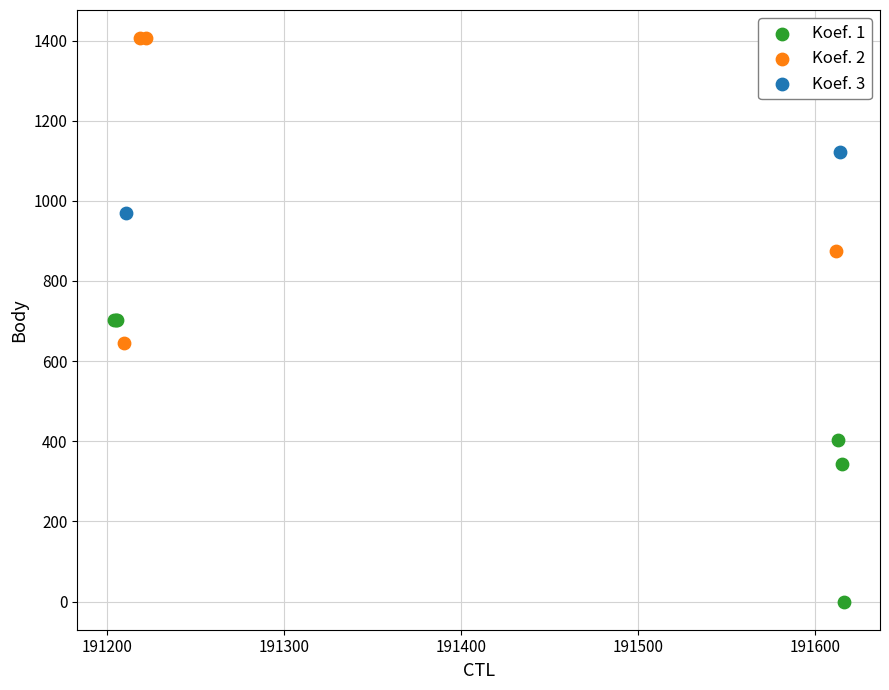

Which series contains the highest Y value?

Koef. 2